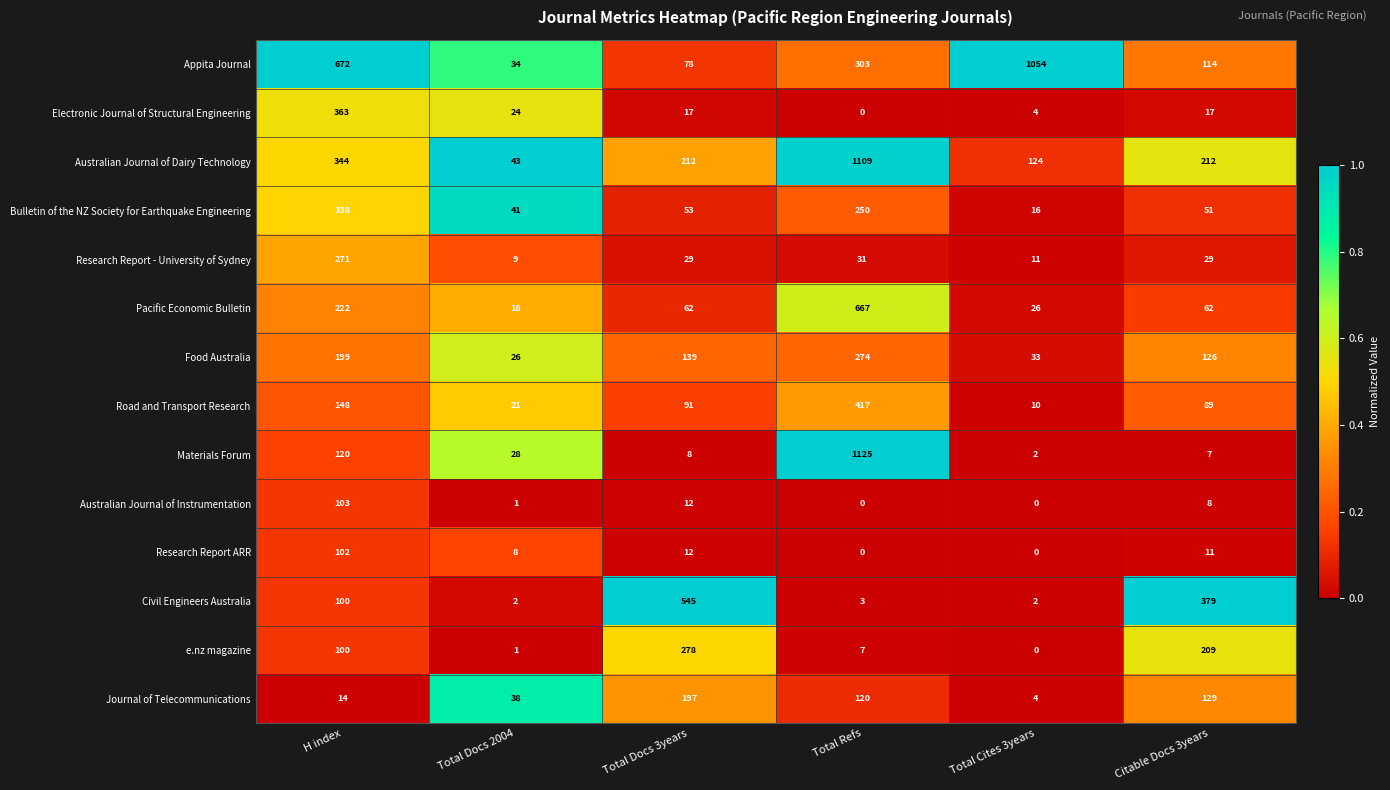

Is it true that Australian Journal of Instrumentation equals 1 at Total Docs 2004?

True